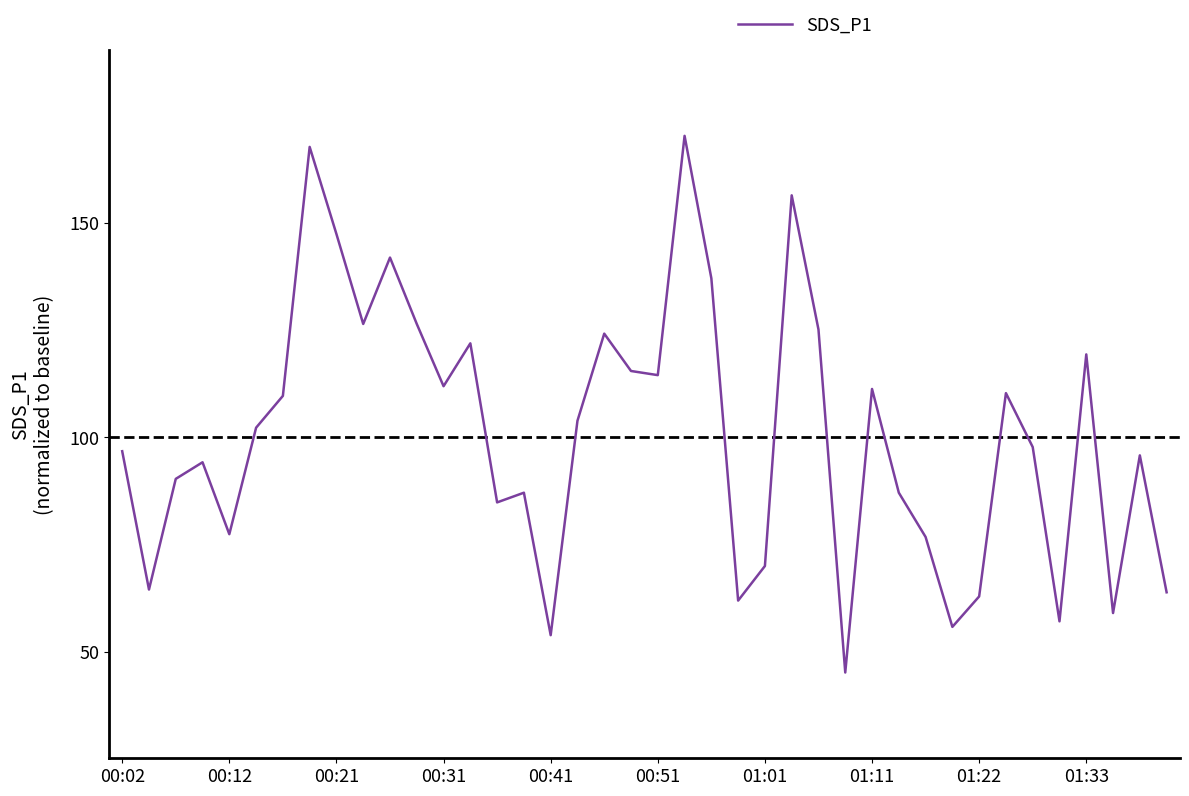

Is this an area chart (filled region under the line)?

No